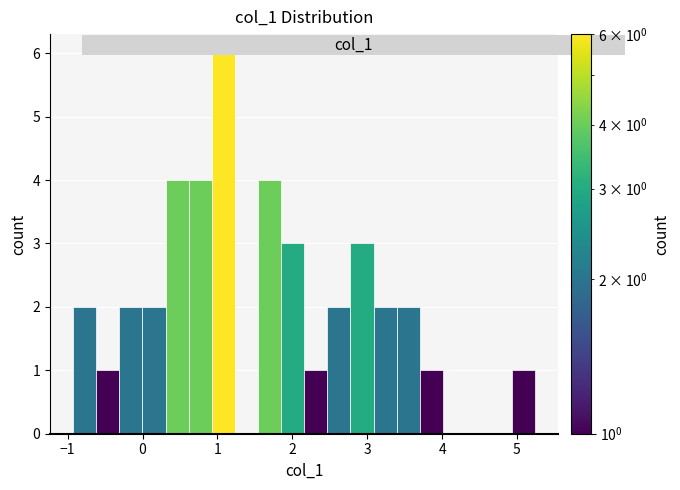

Around what value on the x-axis is the tallest bar? Give the approximate position of its centre, as read against the axis.

1.1